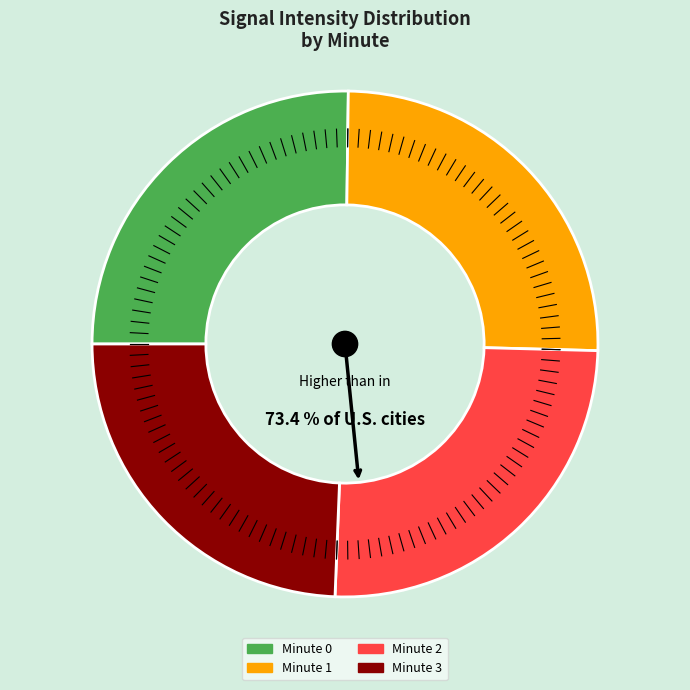

Which slice is the smallest?

Minute 3